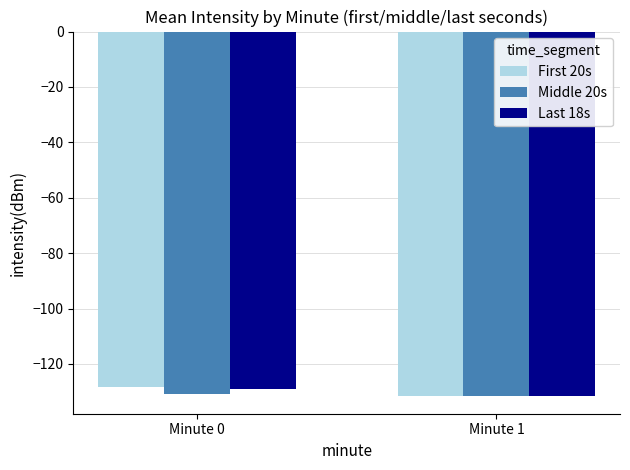

What is the sum of the Last 18s values at Minute 1 and Minute 0?

-260.3